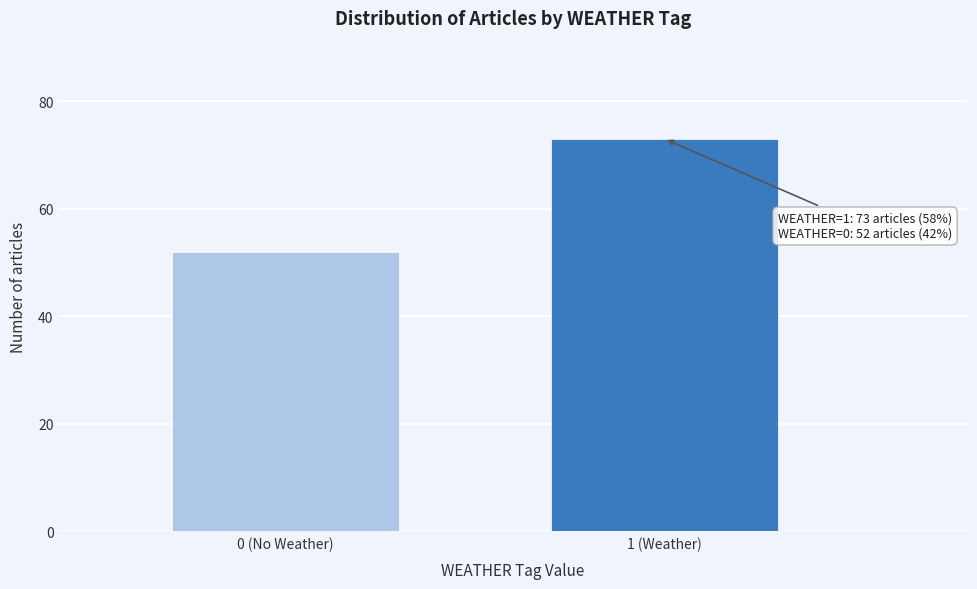

Reading left to right, extract all data points from this chart.

0 (No Weather)=52	1 (Weather)=73